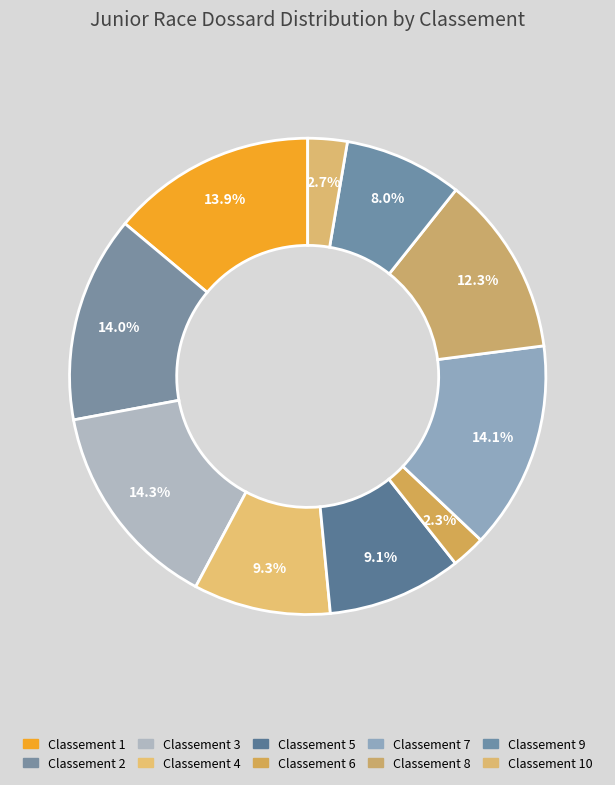

How many slices are in this pie chart?

10